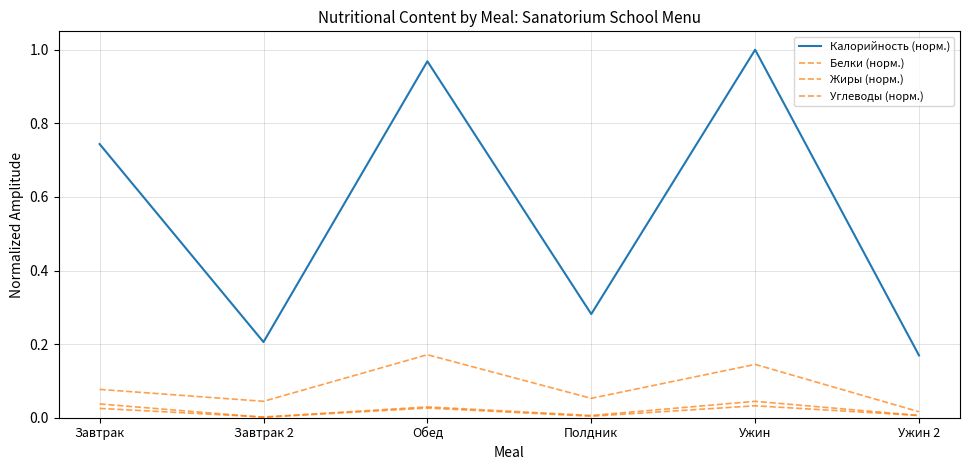

Does the chart have visible grid lines?

Yes